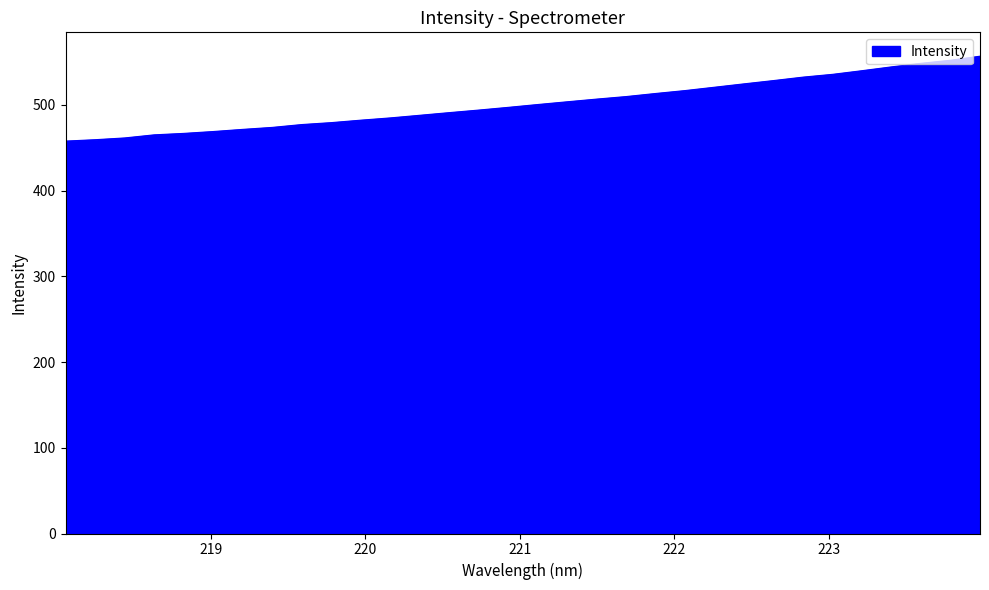

Does the chart display data point markers on the line(s)?

No